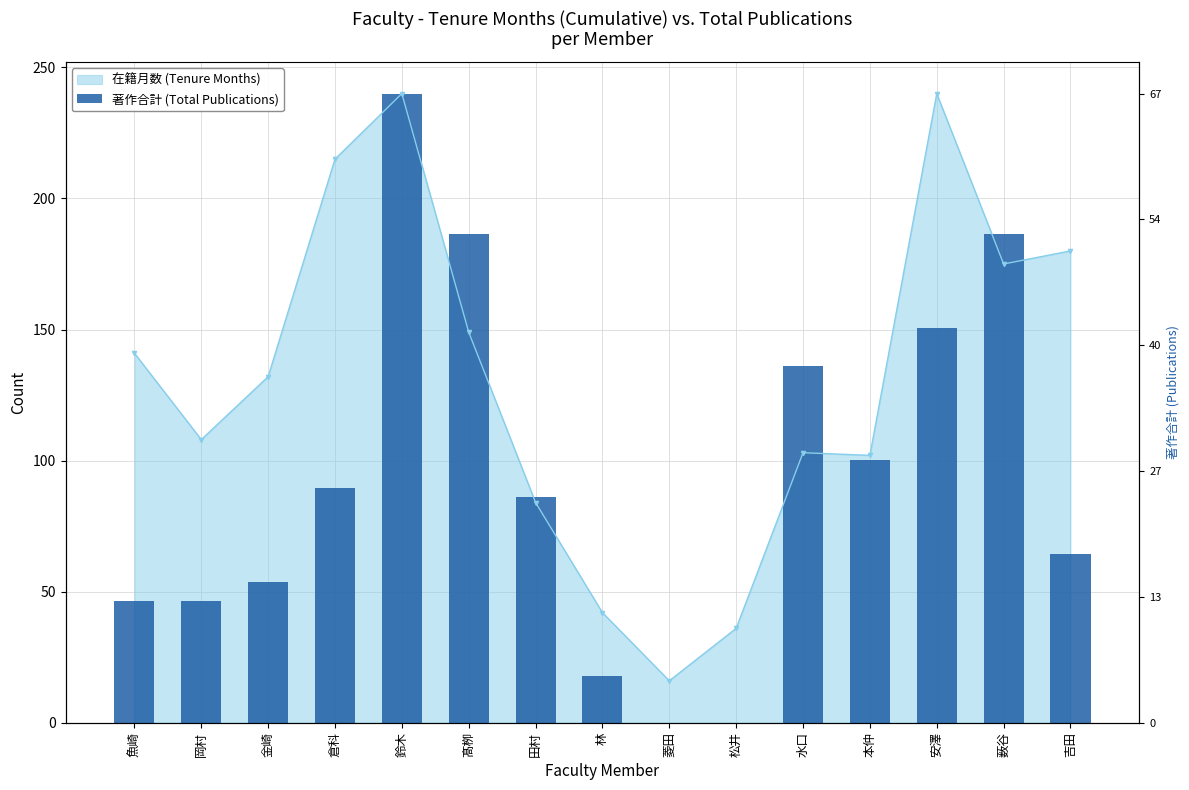

Reading right to left, list all the values displayed in this chart.

64.5	186.3	150.4	100.3	136.1	0.0	0.0	17.9	86.0	186.3	240.0	89.6	53.7	46.6	46.6